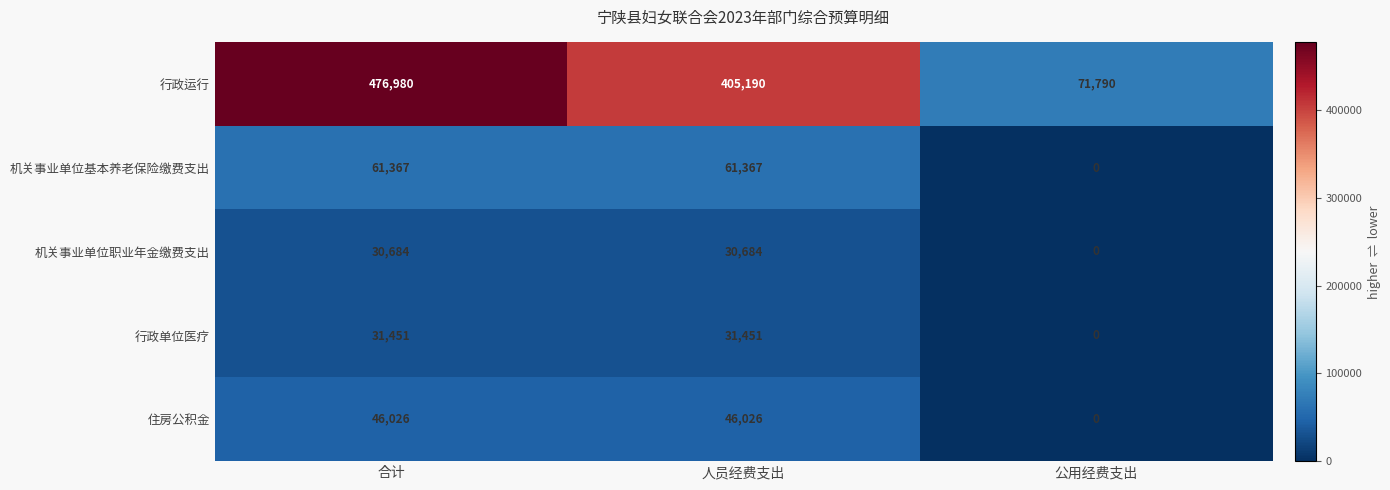

What is the difference between the second highest and minimum values in the 行政运行 series?

333400